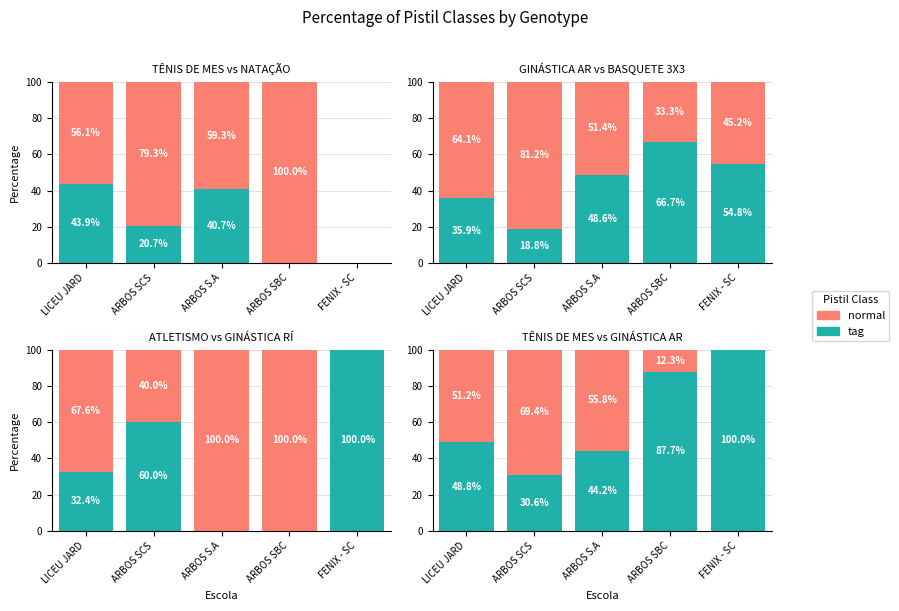

True or false: TÊNIS DE MESA has a value of 69.4 at ARBOS SCS.

True